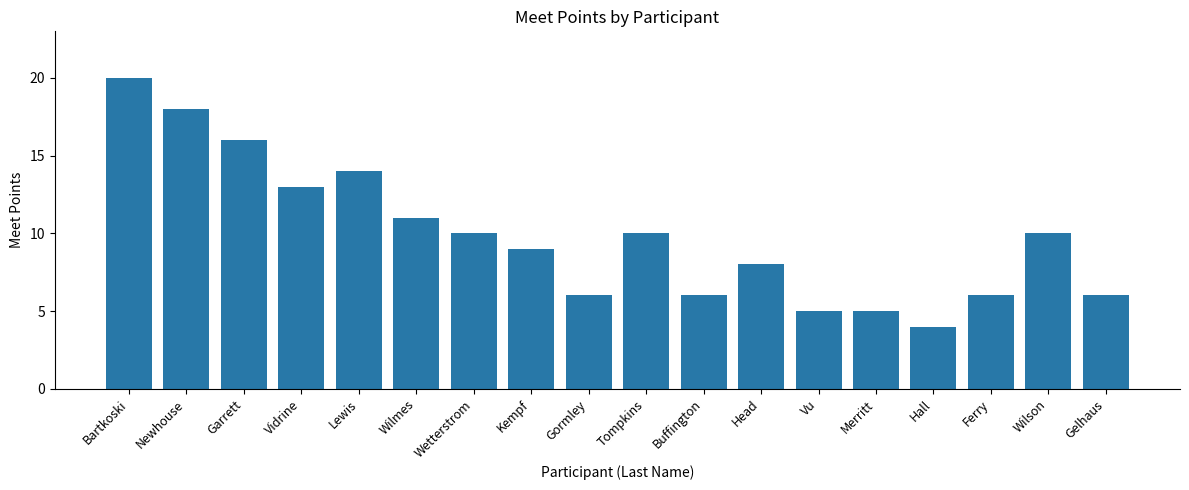

What is the sum of all values?

177